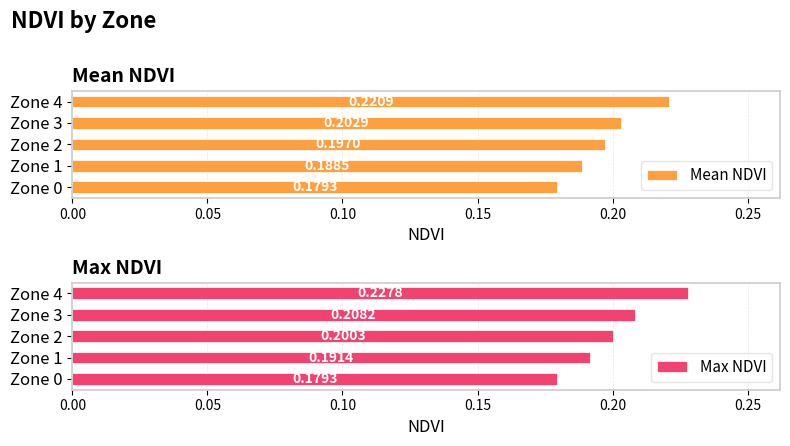

The Max NDVI series shows 0.2 at 0.00. True or false?

False